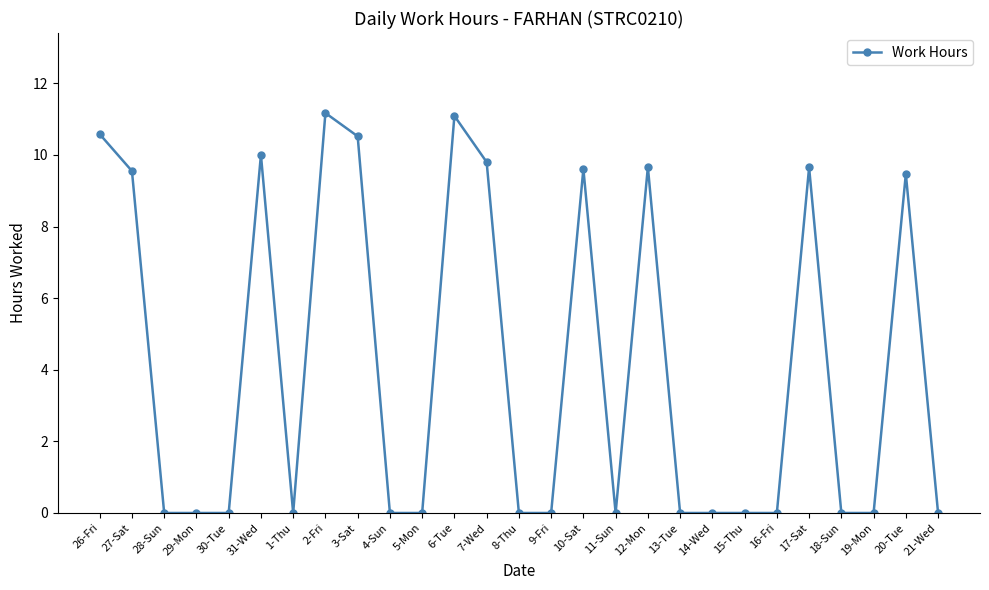

True or false: the data has more than 0 interior local peaks.

True